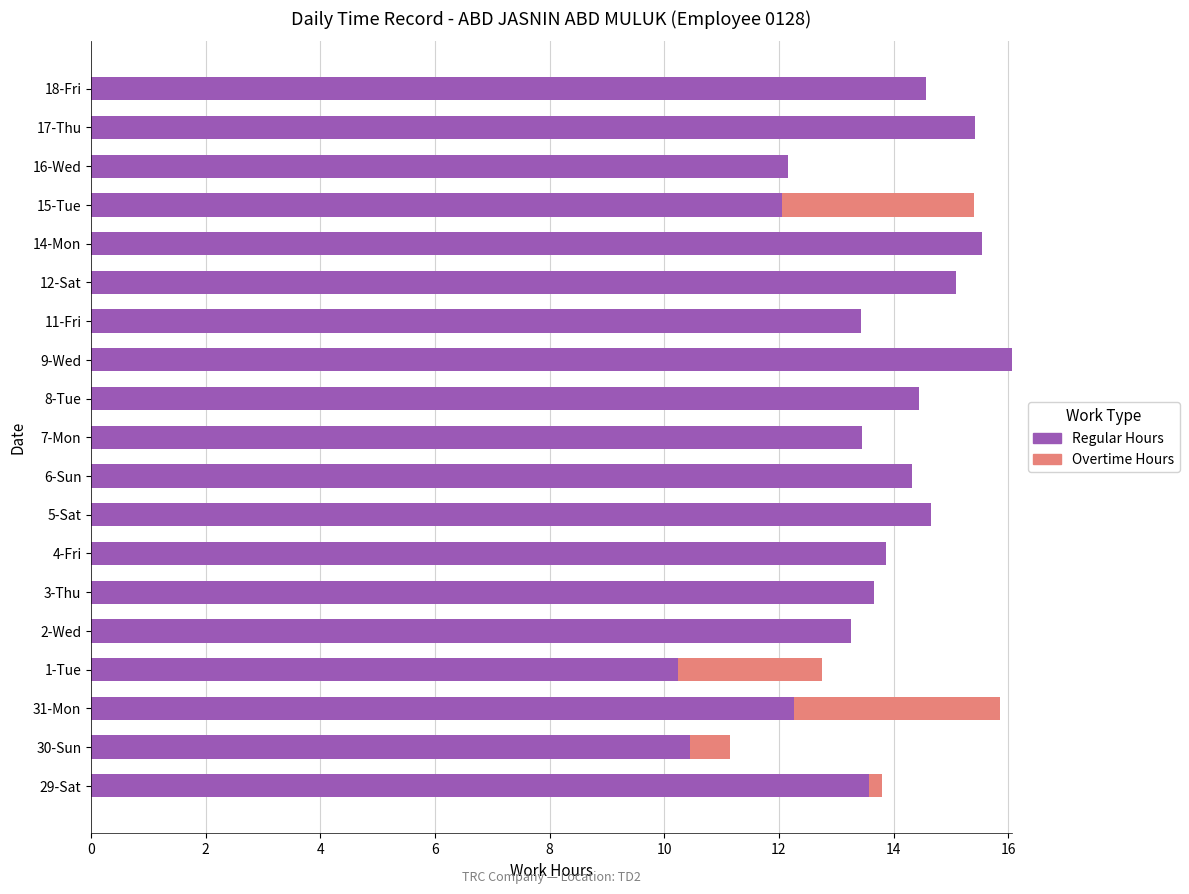

Is it true that Regular Hours equals 15.1 at 12-Sat?

True